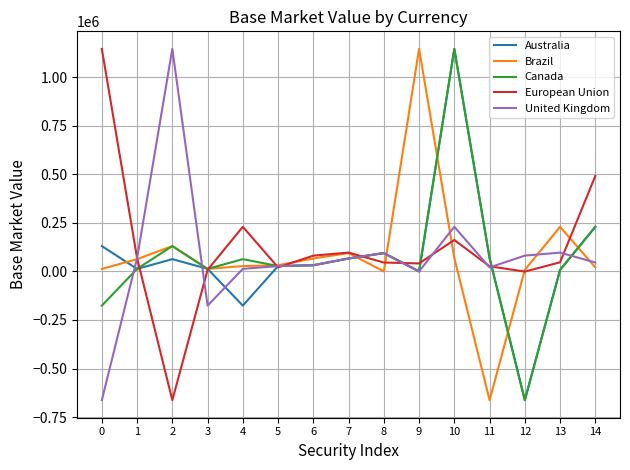

What is the sum of the United Kingdom values at 0 and 14?

-616896.3